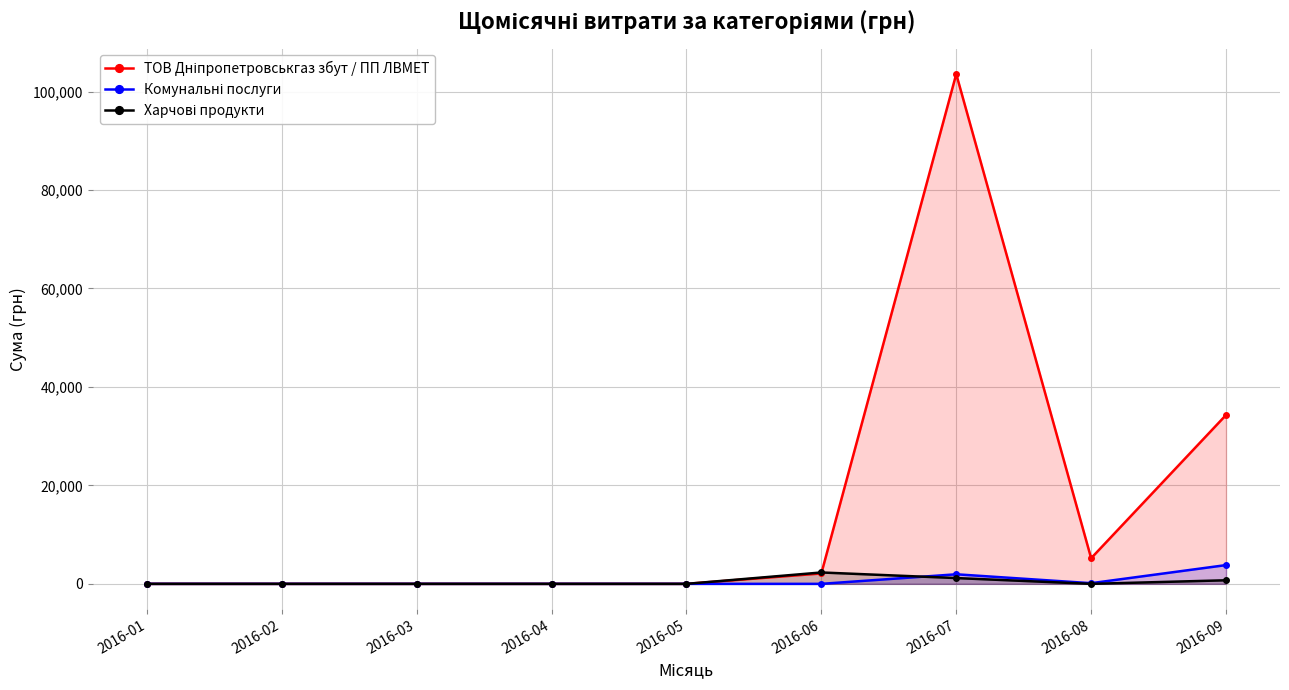

Between 2016-01 and 2016-08, which series saw the biggest shift?

ТОВ Дніпропетровськгаз збут / ПП ЛВМЕТ